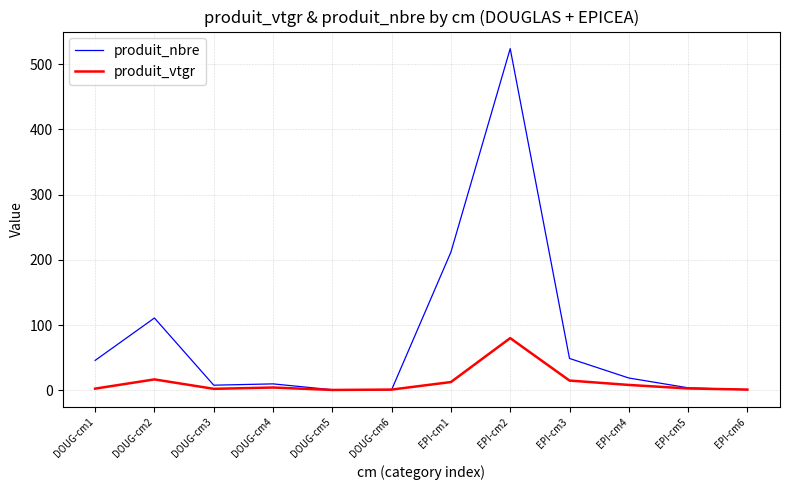

After their last crossing, which series has the higher values: produit_vtgr or produit_nbre?

produit_vtgr